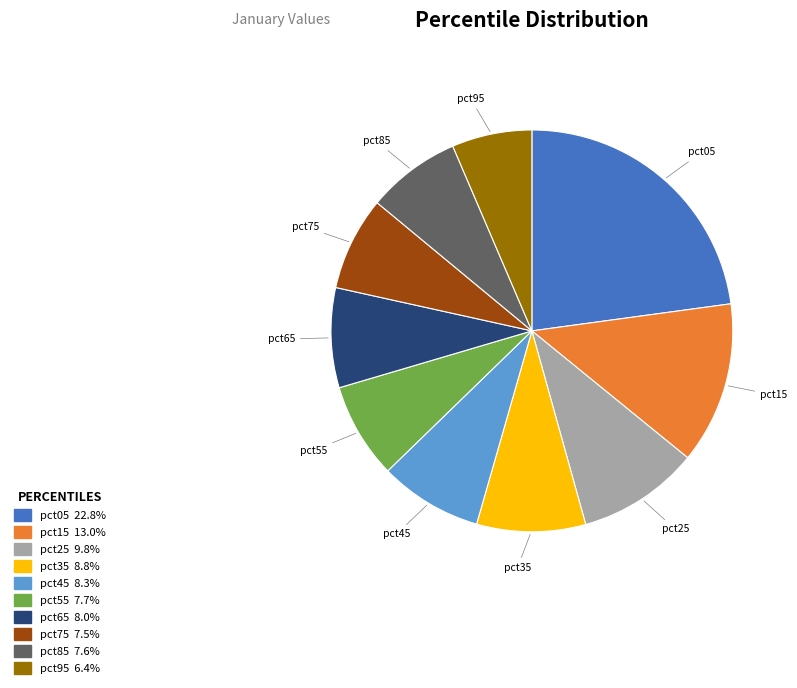

True or false: pct25 accounts for 10% of the total.

True